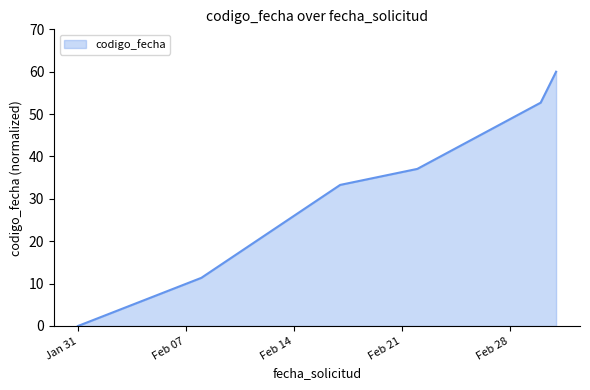

How many lines are shown in the chart?

1